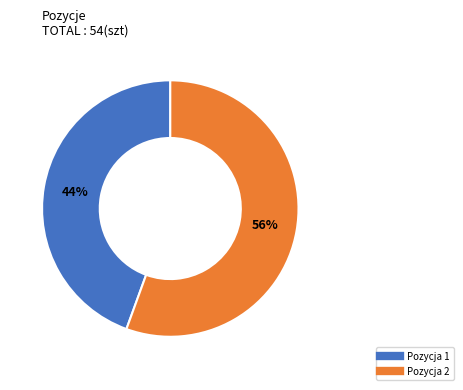

True or false: Pozycja 2 accounts for 56% of the total.

True